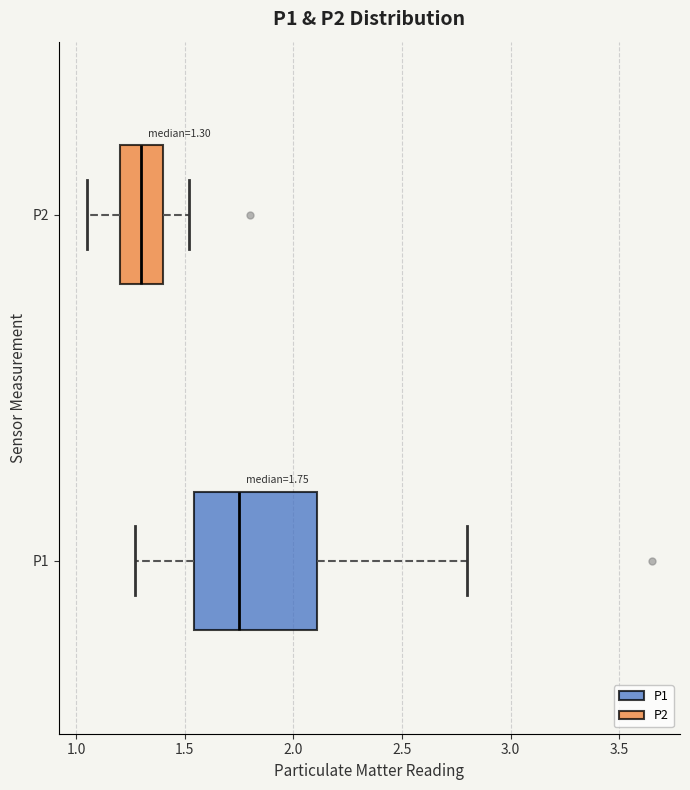

Comparing the boxes themselves (not the whiskers), which one is the widest?

P1